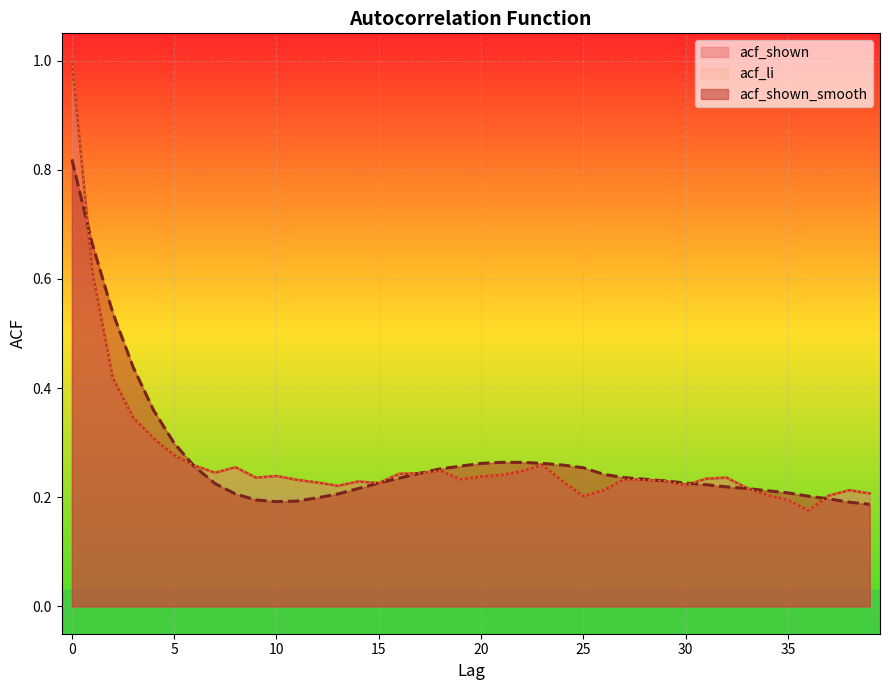

What is the average value of the acf_shown series?

0.3